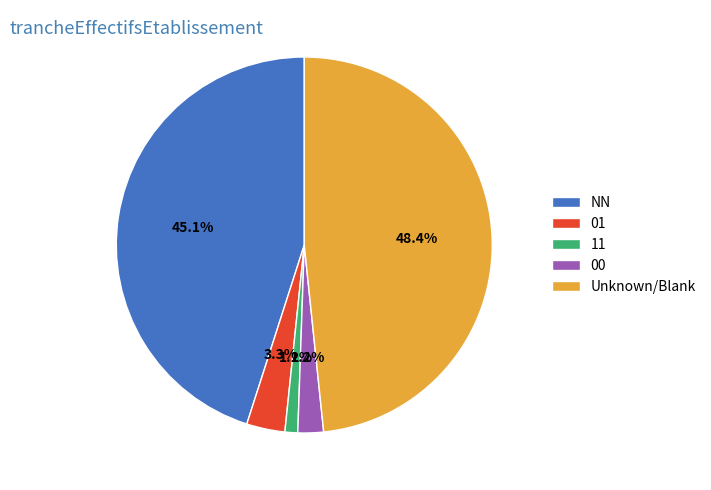

Is there a majority slice in this chart?

No